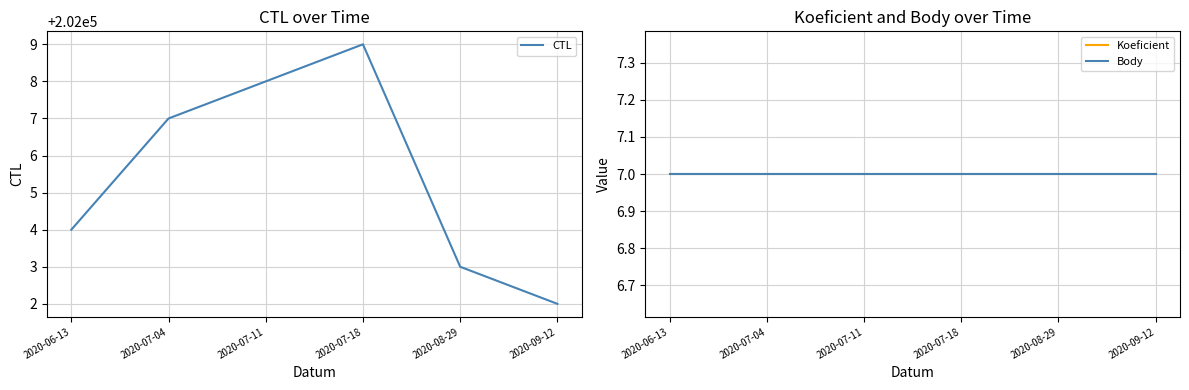

True or false: CTL and Koeficient intersect in this chart.

False